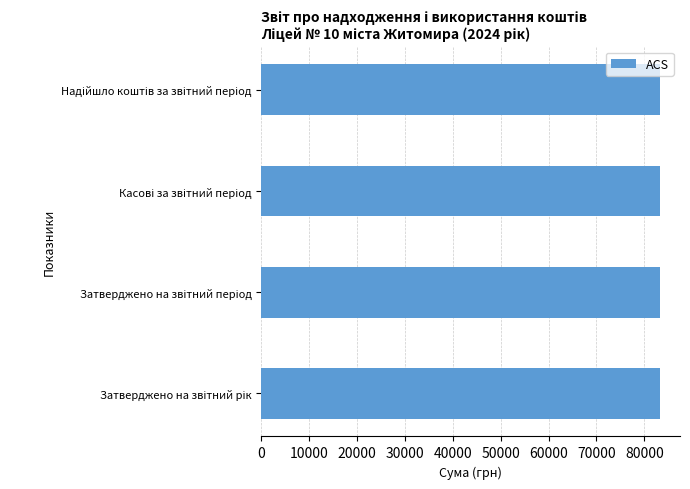

Does the chart contain stacked bars?

No